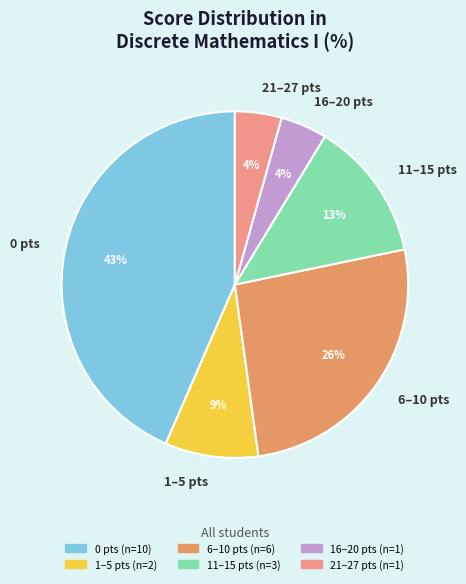

Which category has the biggest portion of the pie?

0 pts